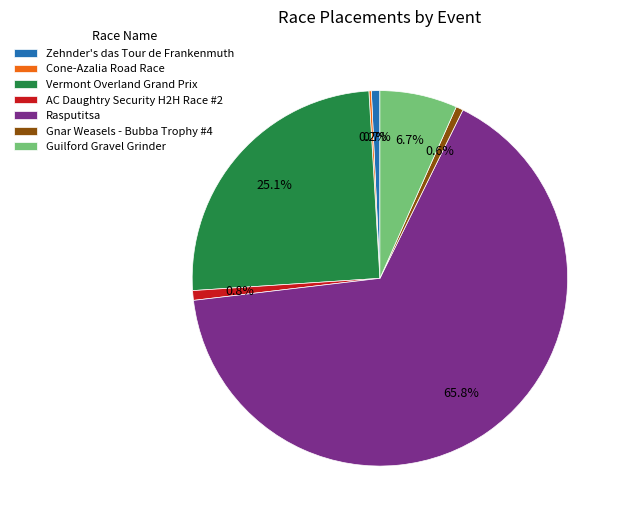

What percentage is the Guilford Gravel Grinder slice, to the nearest percent?

7%